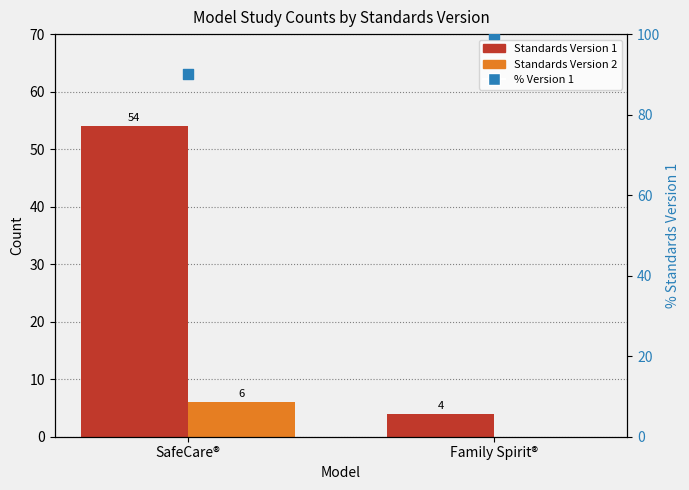

Which series contains the lowest Y value?

Standards Version 2